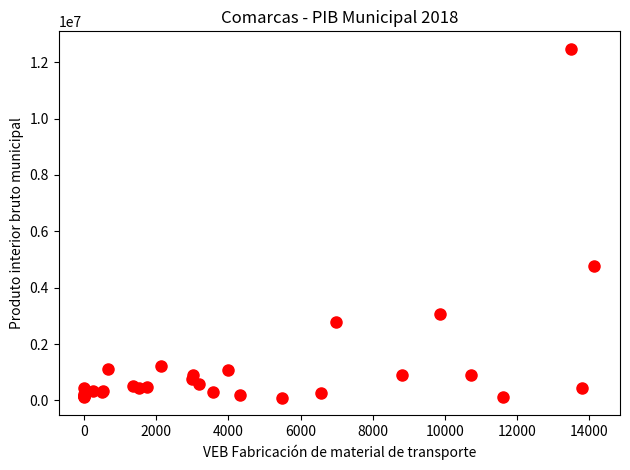

What Y value in the scatter plot is closest to 6283568?

4773718